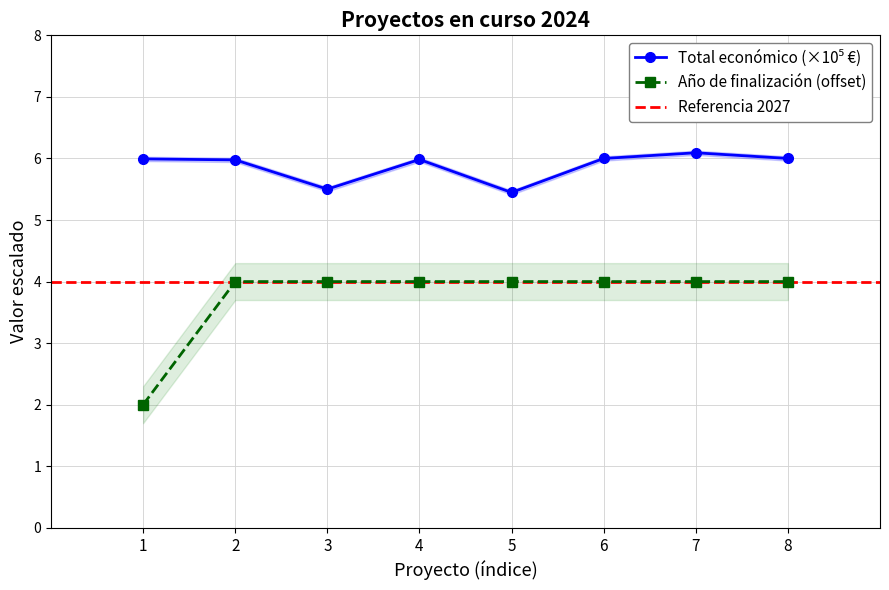

In Total económico, how many points are higher than both neighbors (excluding endpoints)?

2